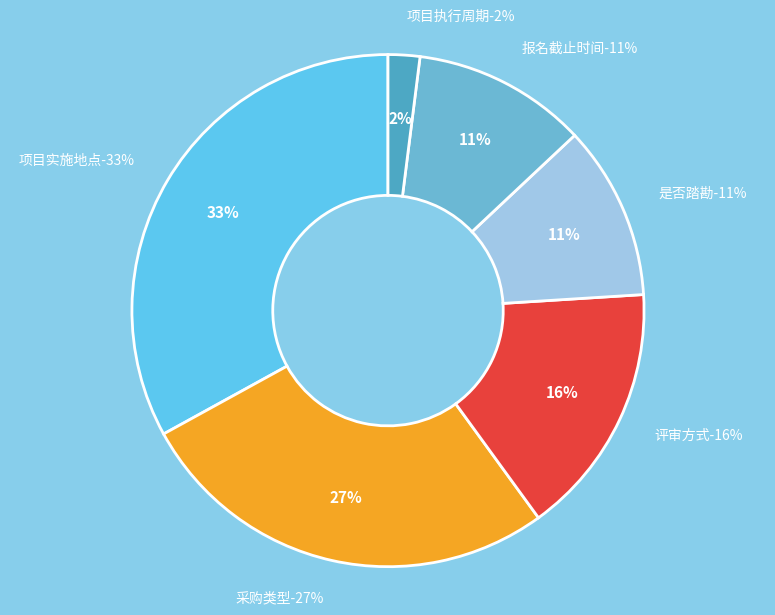

Is 项目实施地点 the majority of the pie?

No